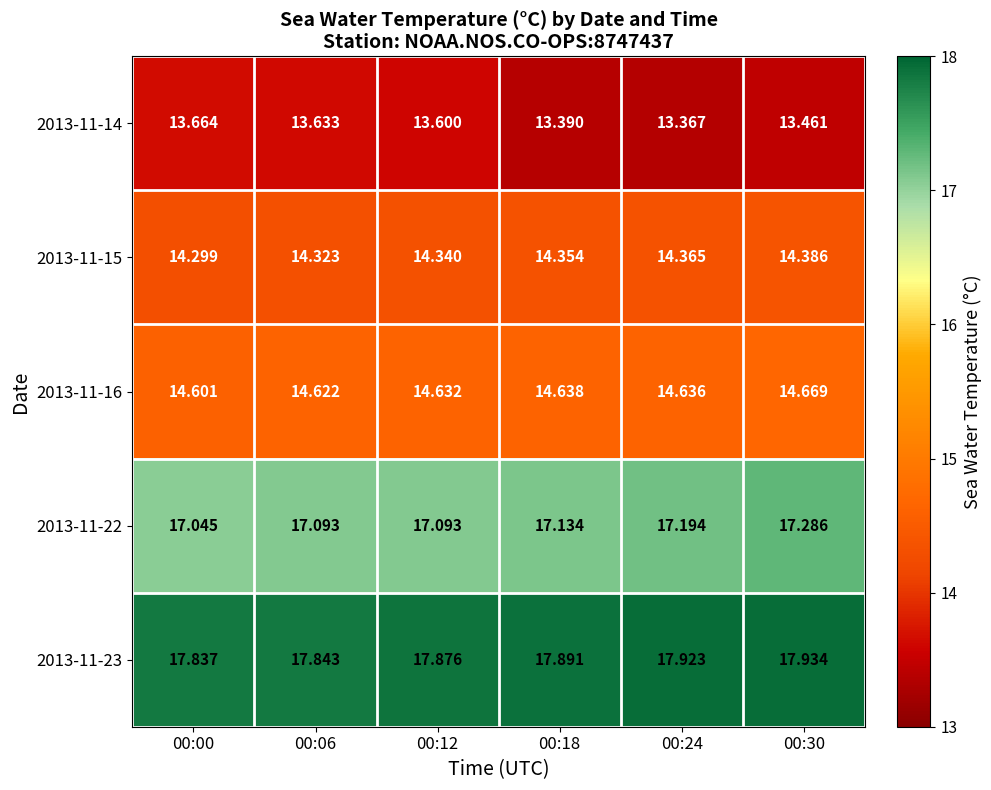

At how many categories does at least one series exceed 17?

6